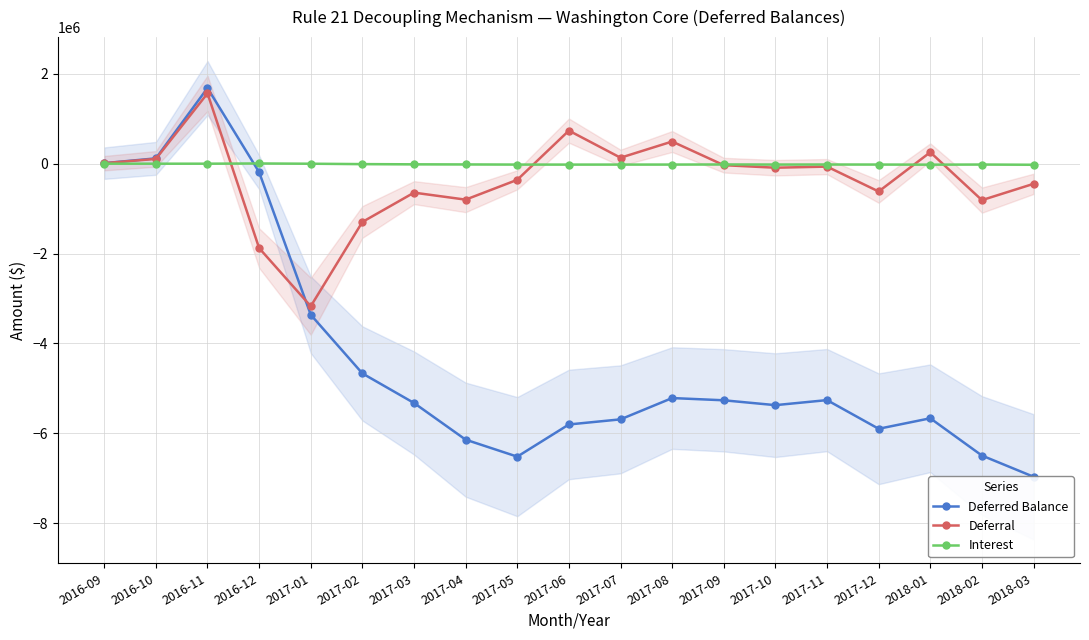

What is the total value across all series at 2016-11?

3249624.8